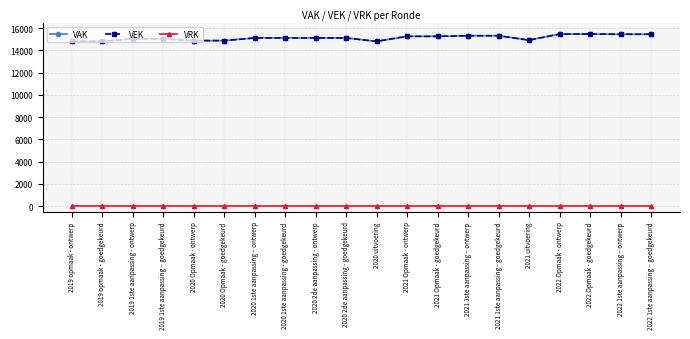

The VAK series shows 14808 at 2020 uitvoering. True or false?

True